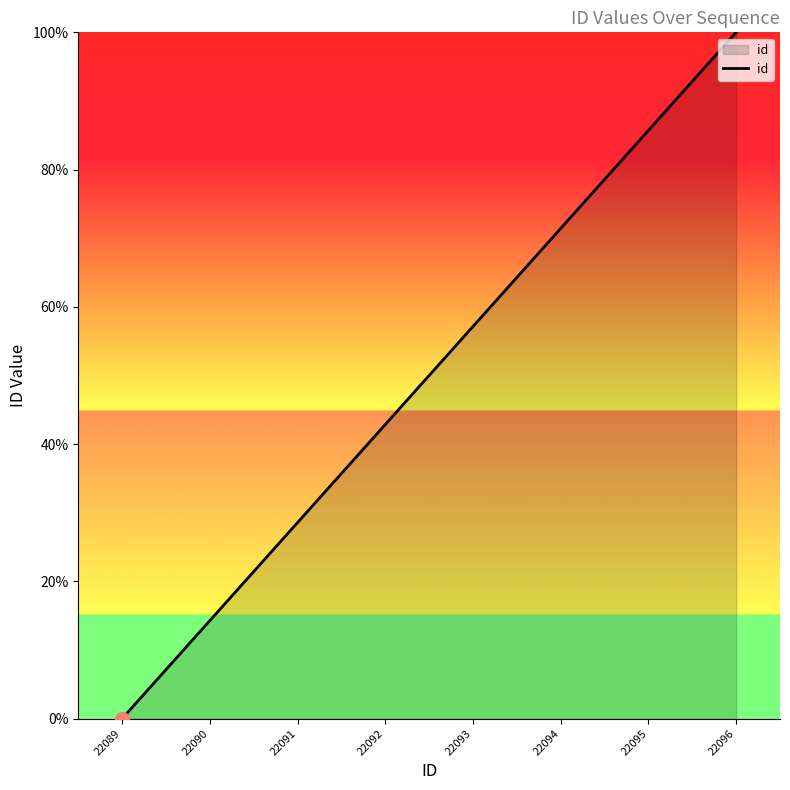

Which category has the highest value across all series?

22096